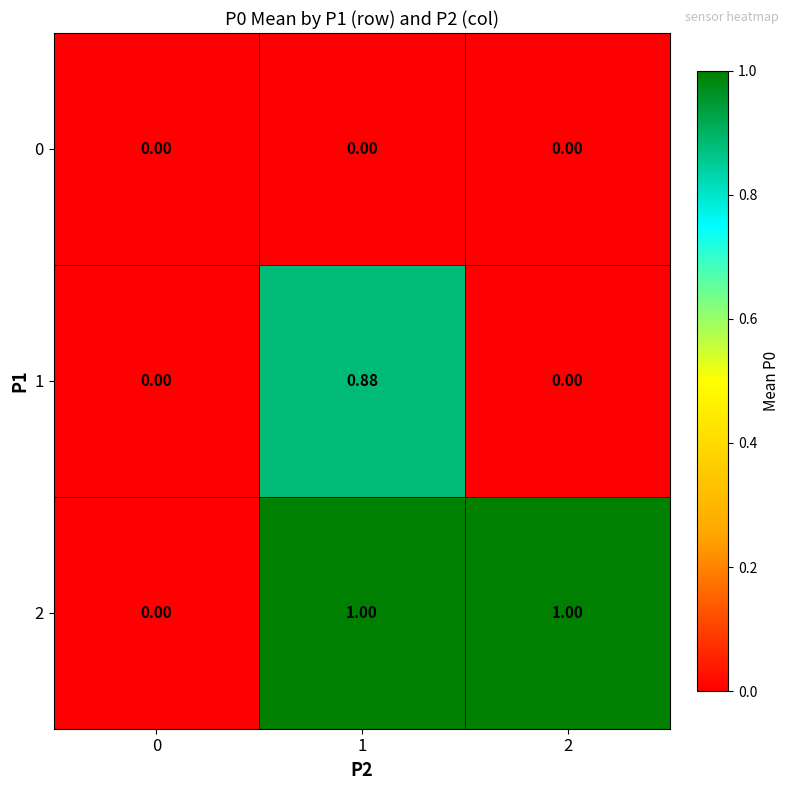

Count the number of categories in the chart.

3